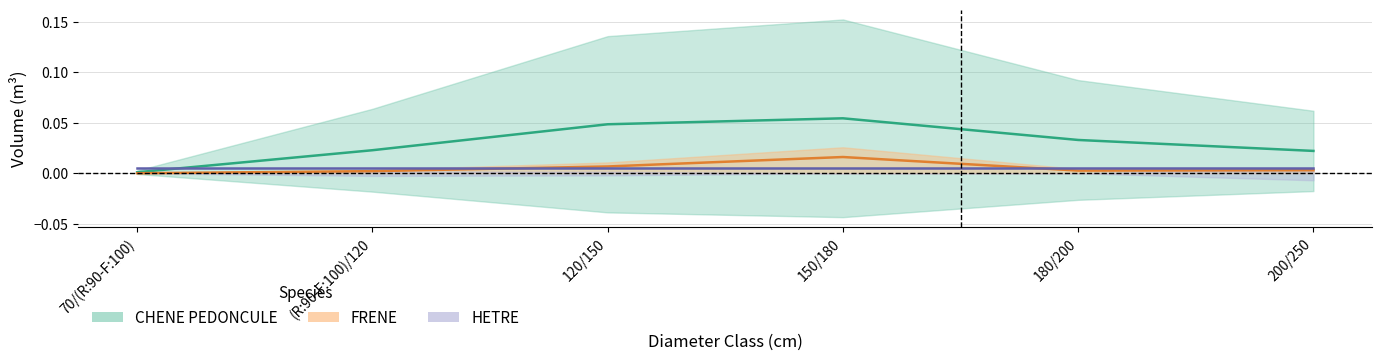

What is the label of the 3rd point from the left?

120/150